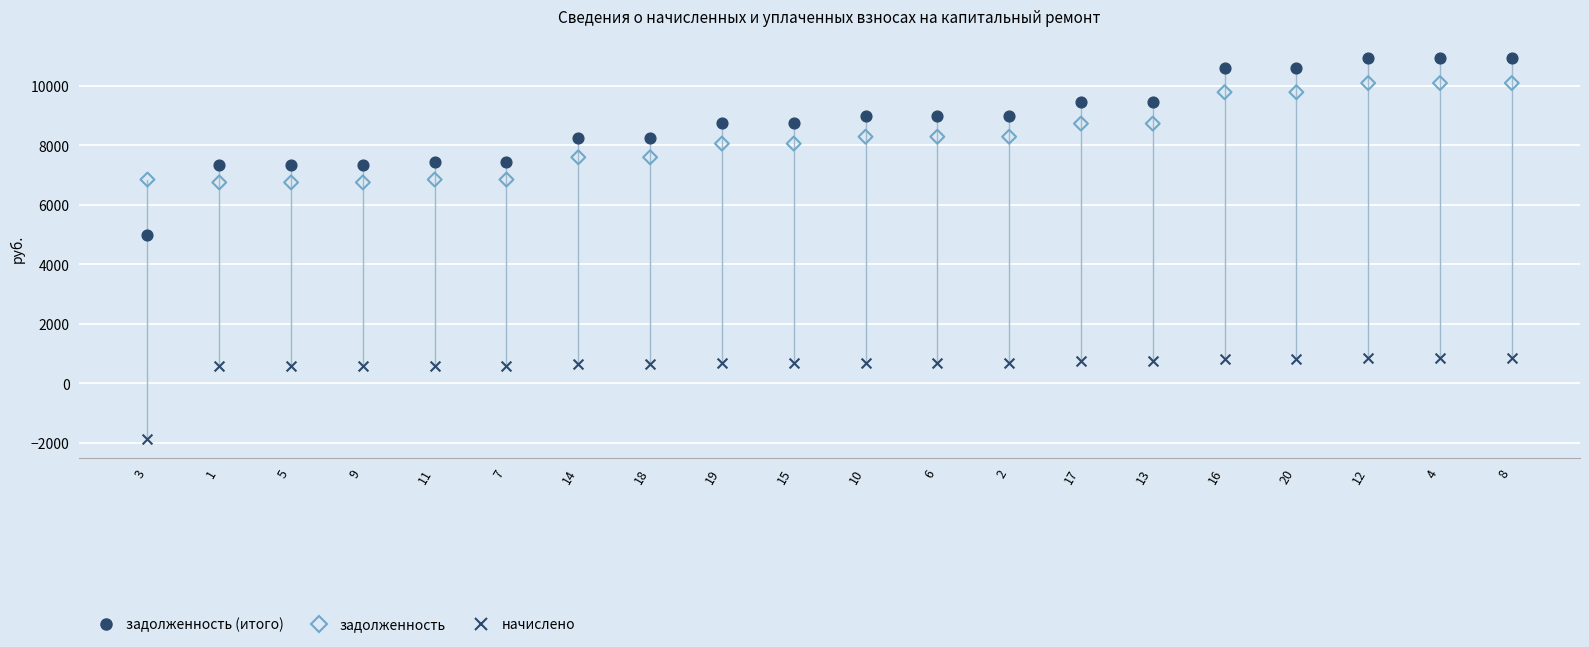

Which series reaches the minimum Y coordinate?

начислено